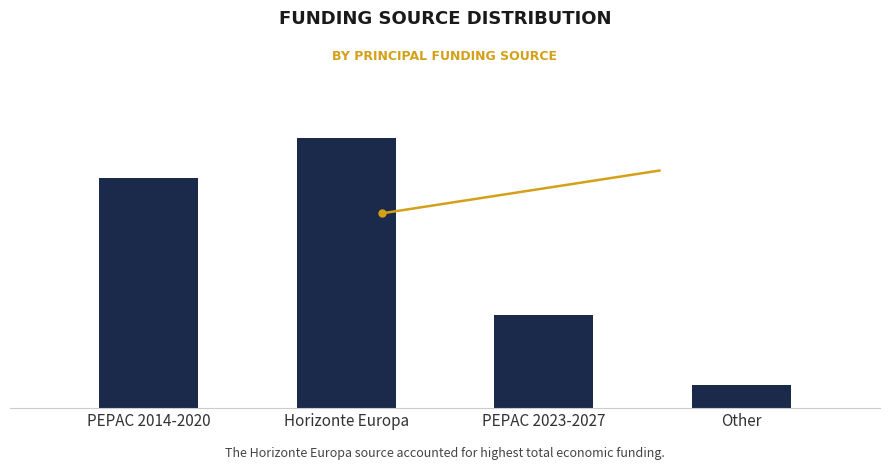

Does the chart contain any negative values?

No